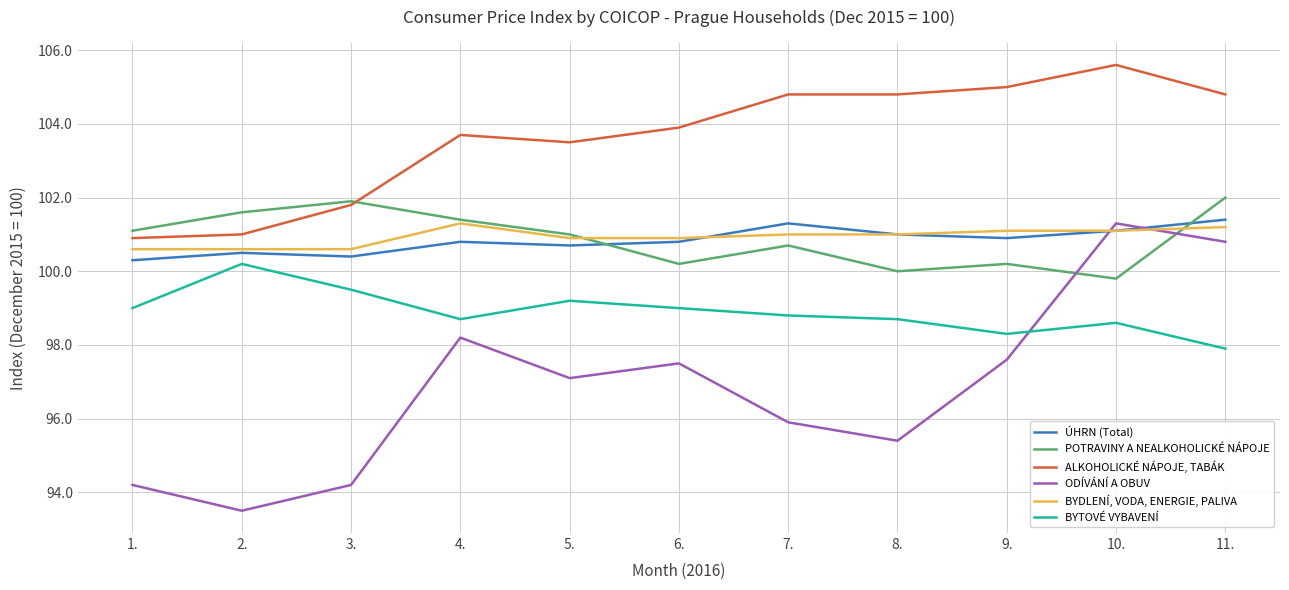

Is it true that ALKOHOLICKÉ NÁPOJE, TABÁK equals 156.2 at 4.?

False